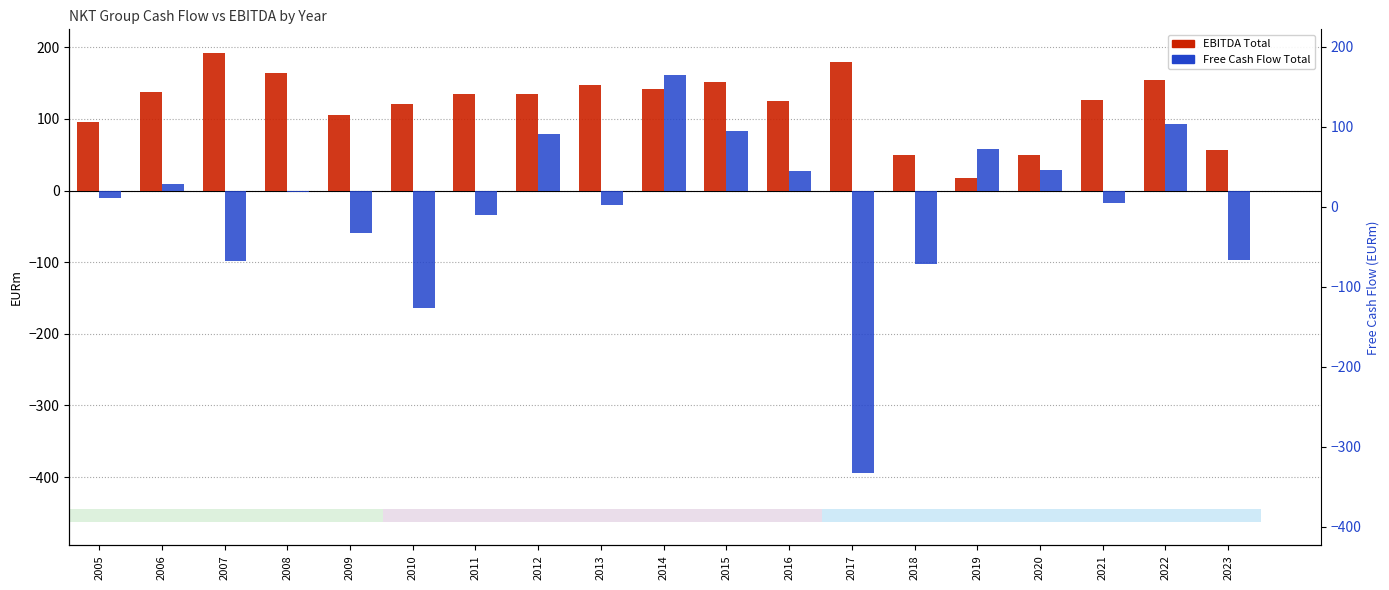

Is it true that Free Cash Flow Total equals -20.6 at 2011?

False